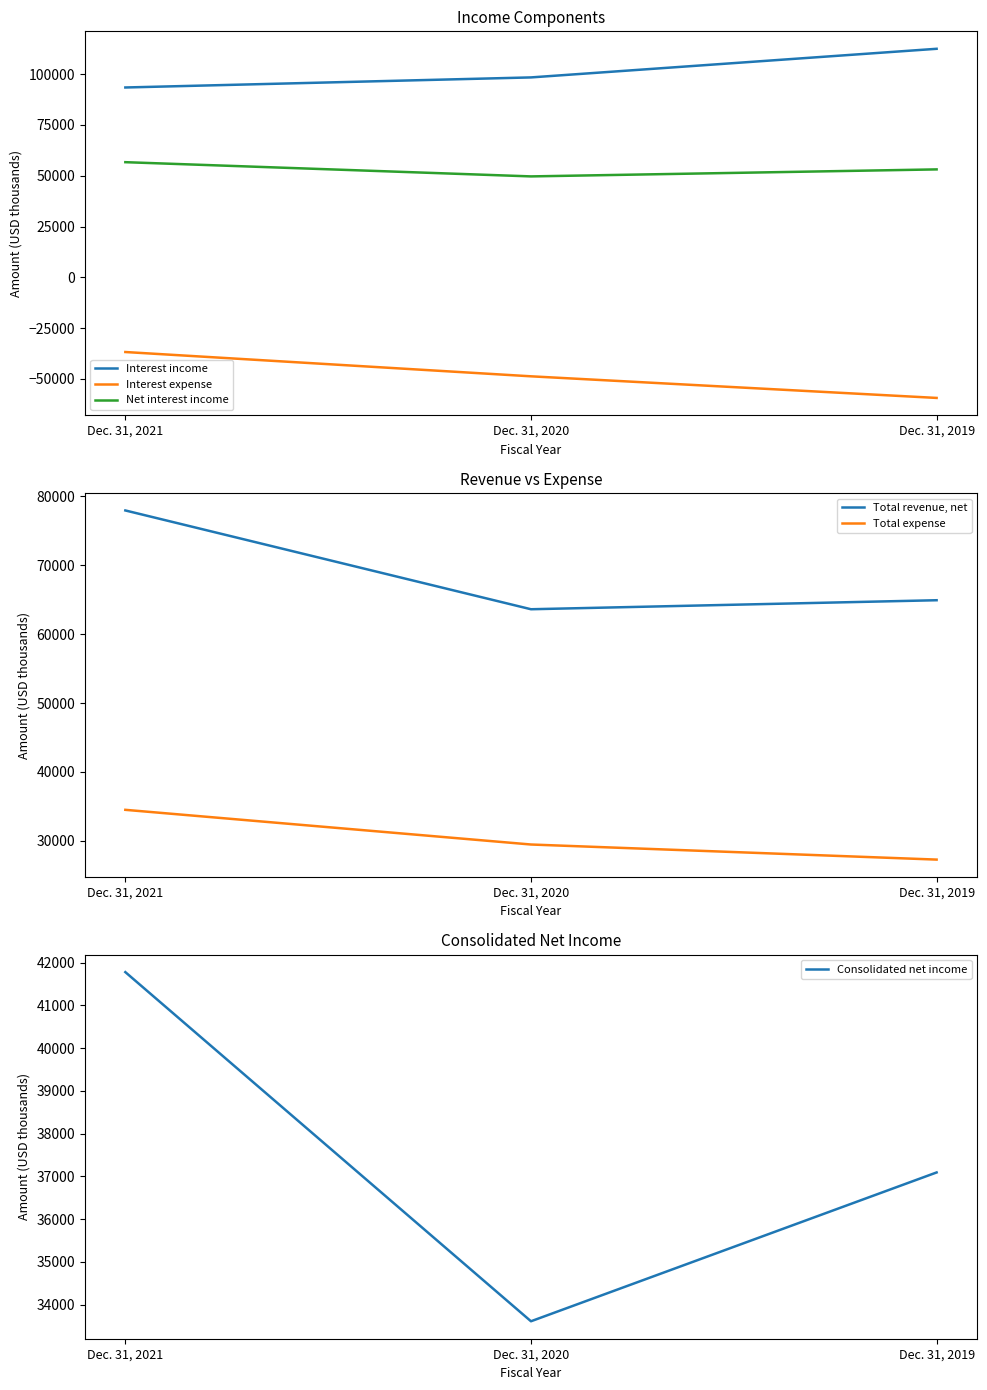

At how many categories does at least one series exceed 21608?

3